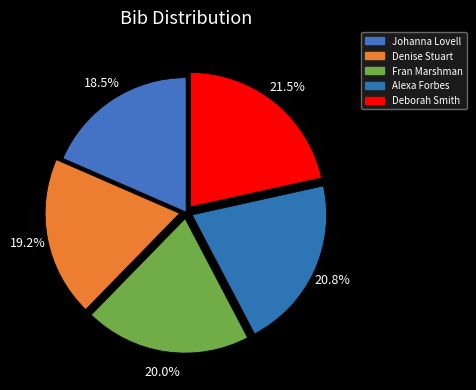

Rank the categories by value from highest to lowest.

Deborah Smith, Alexa Forbes, Fran Marshman, Denise Stuart, Johanna Lovell